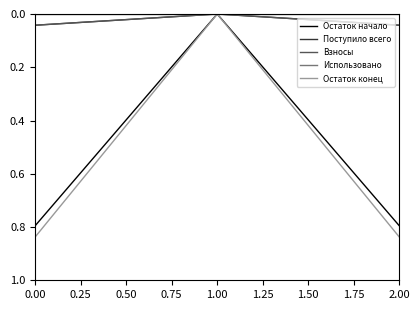

Is this an area chart (filled region under the line)?

No